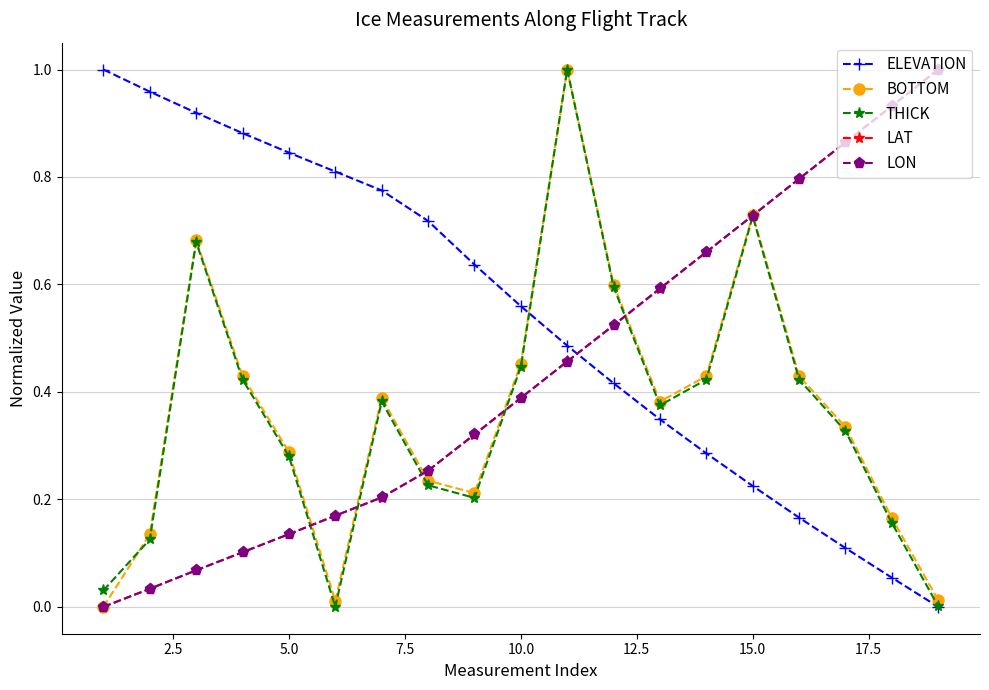

How many categories are shown in the chart?

19